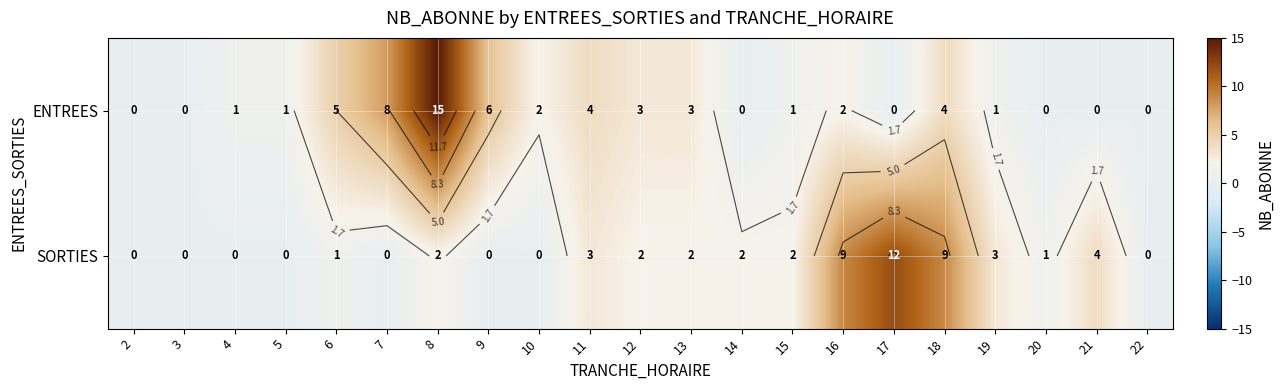

At which label is SORTIES closest to 6?

21